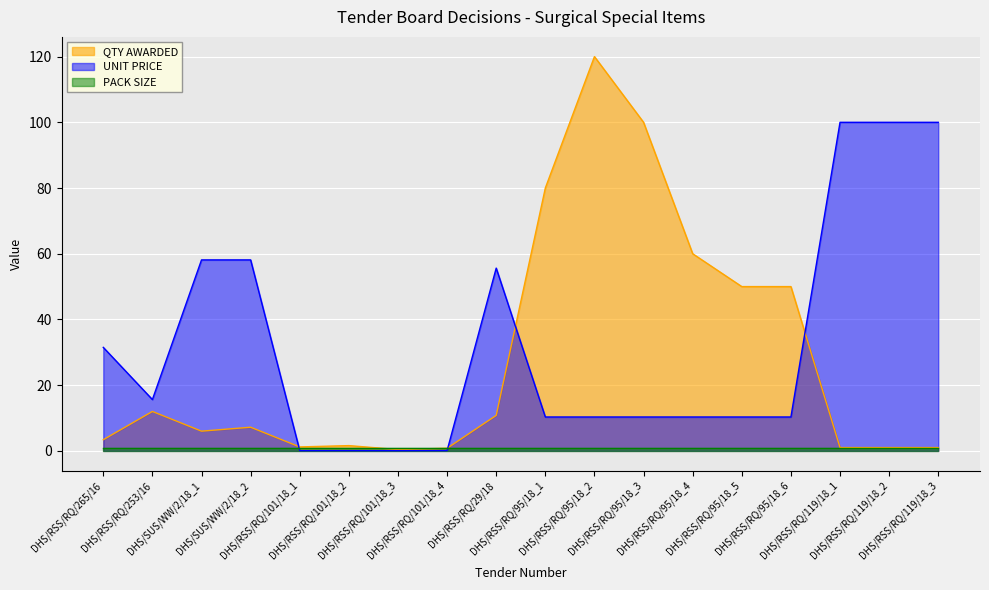

What is the label of the 12th point from the right?

DHS/RSS/RQ/101/18_3